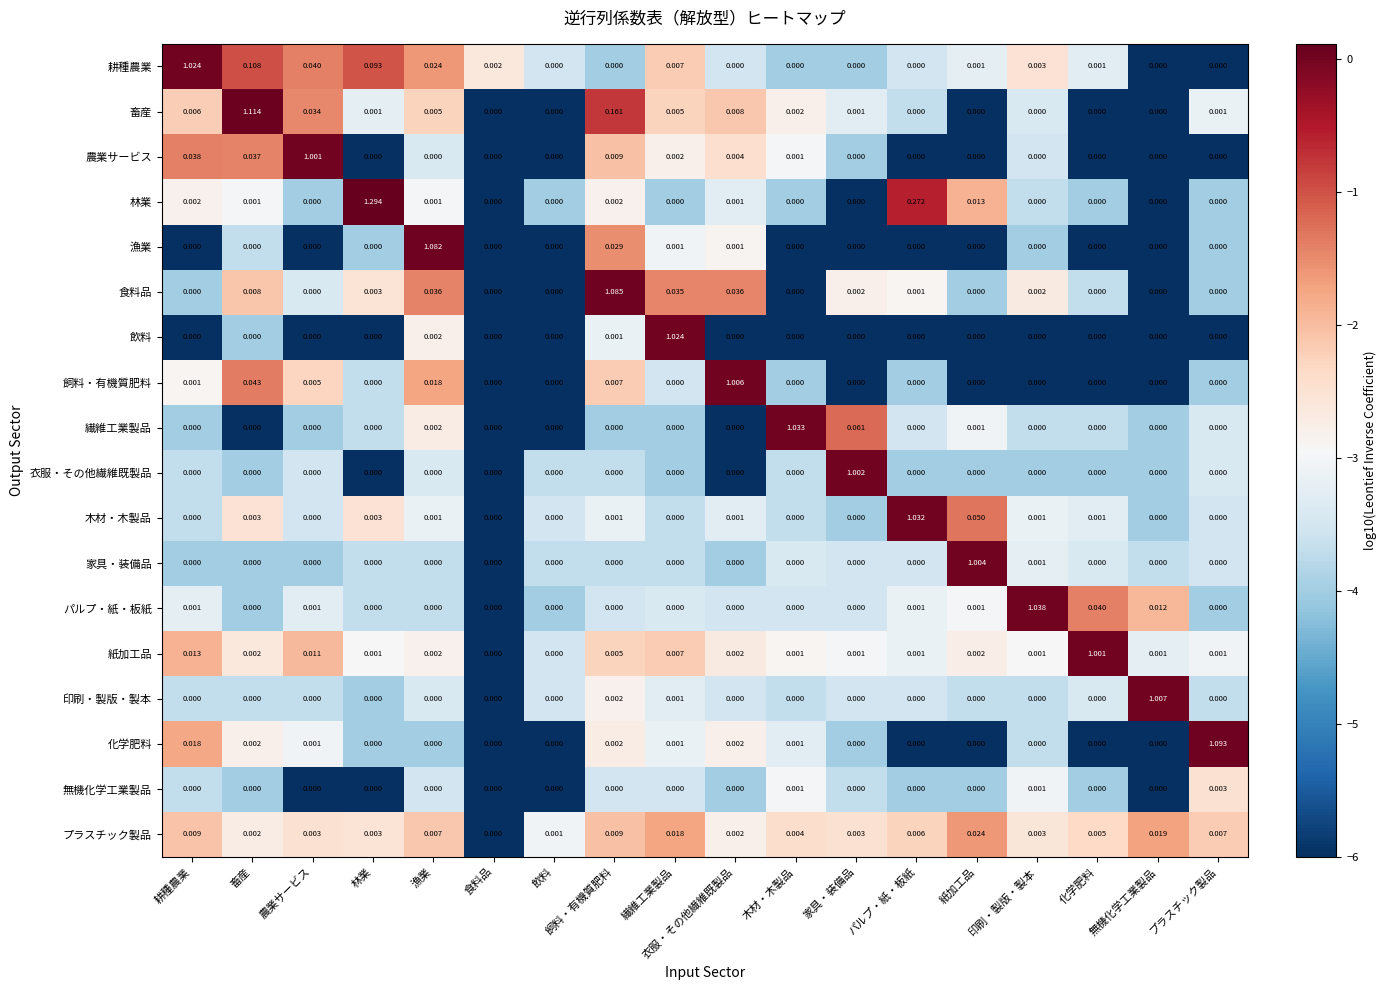

At which category is the sum across all series the highest?

林業